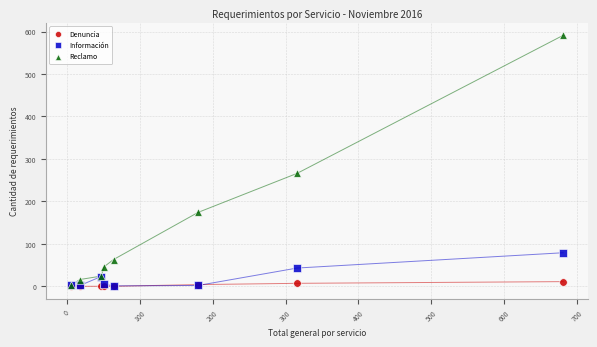

In the Reclamo series, what Y value is closest to 296?

266